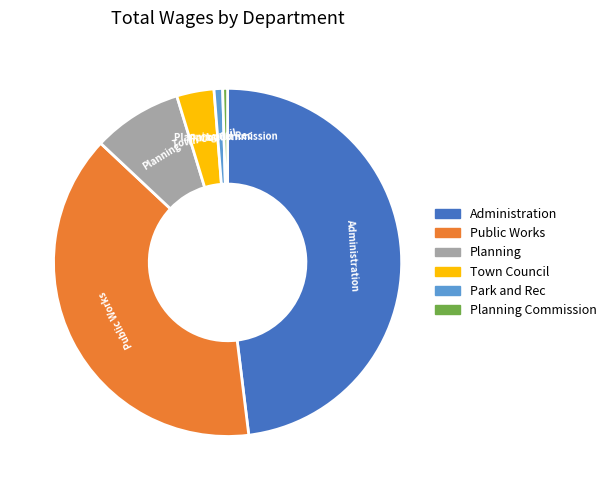

Does any single category account for the majority?

No